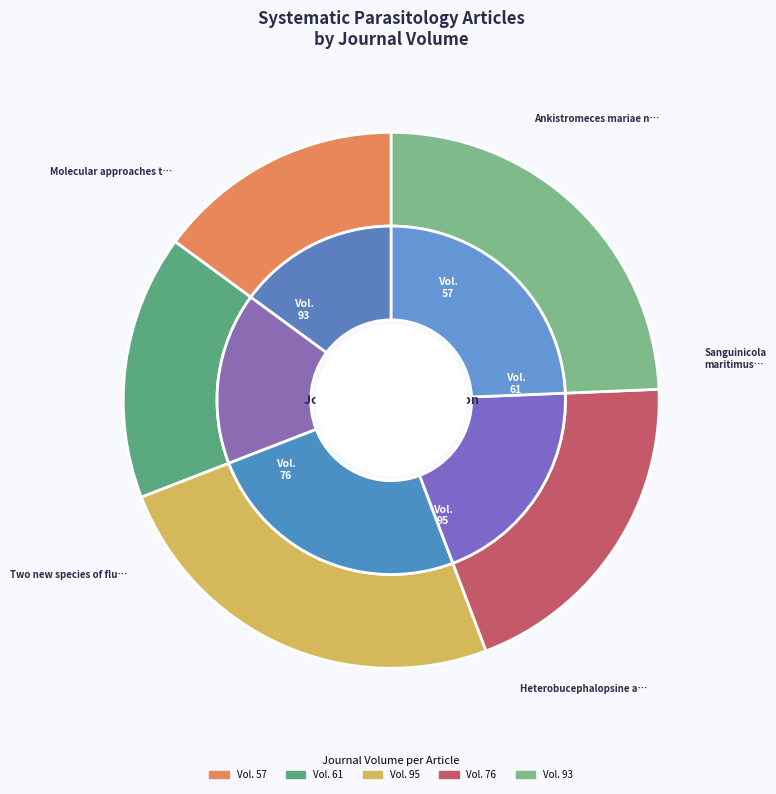

How many segments does this pie chart have?

5